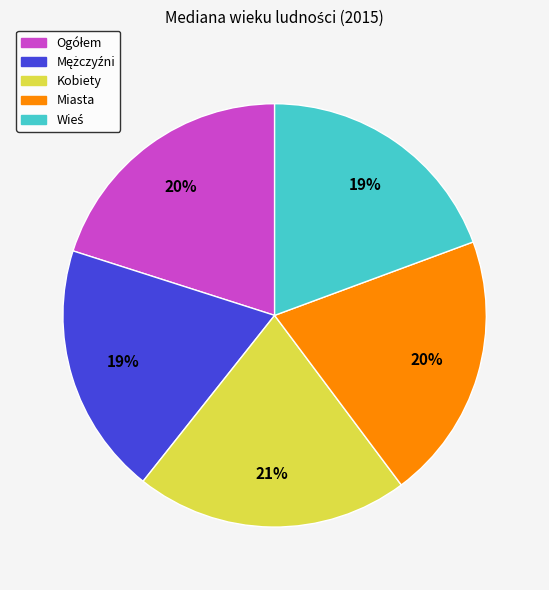

To the nearest percent, what portion does Kobiety represent?

21%